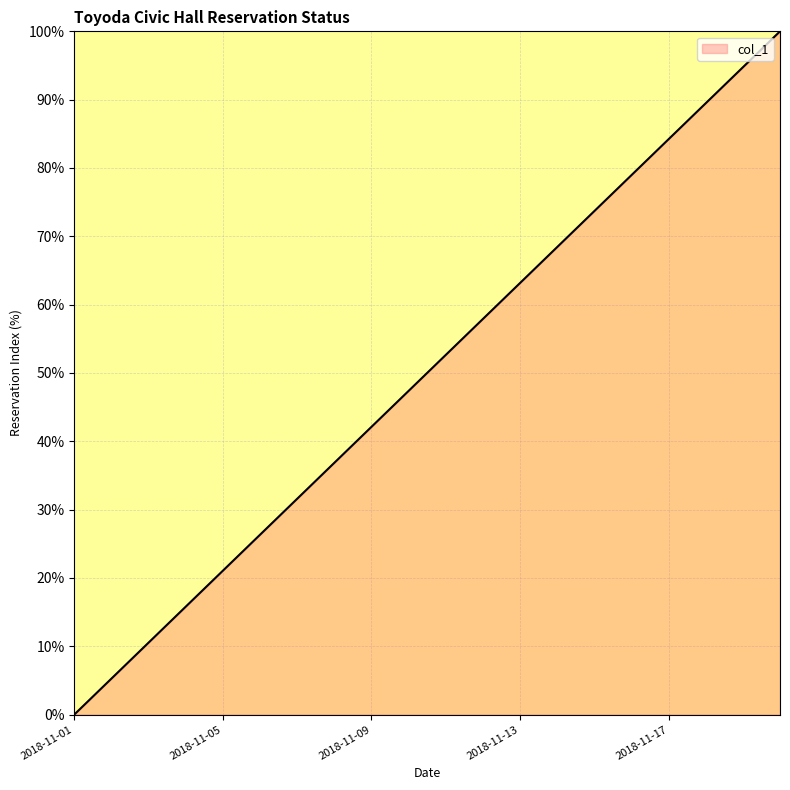

What is the maximum value shown in the chart?

100.0